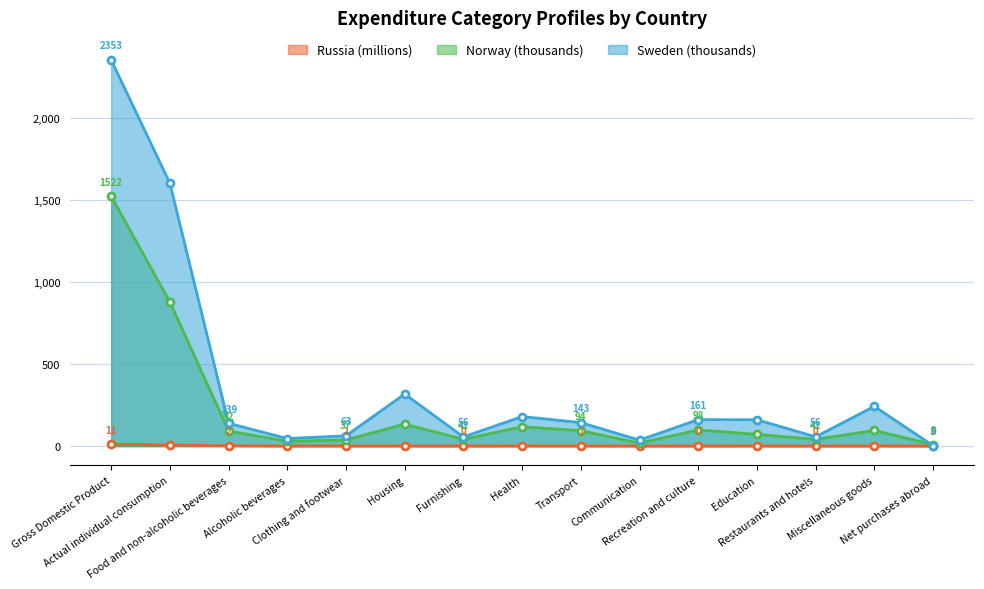

What is the label of the 5th point from the left?

Clothing and footwear